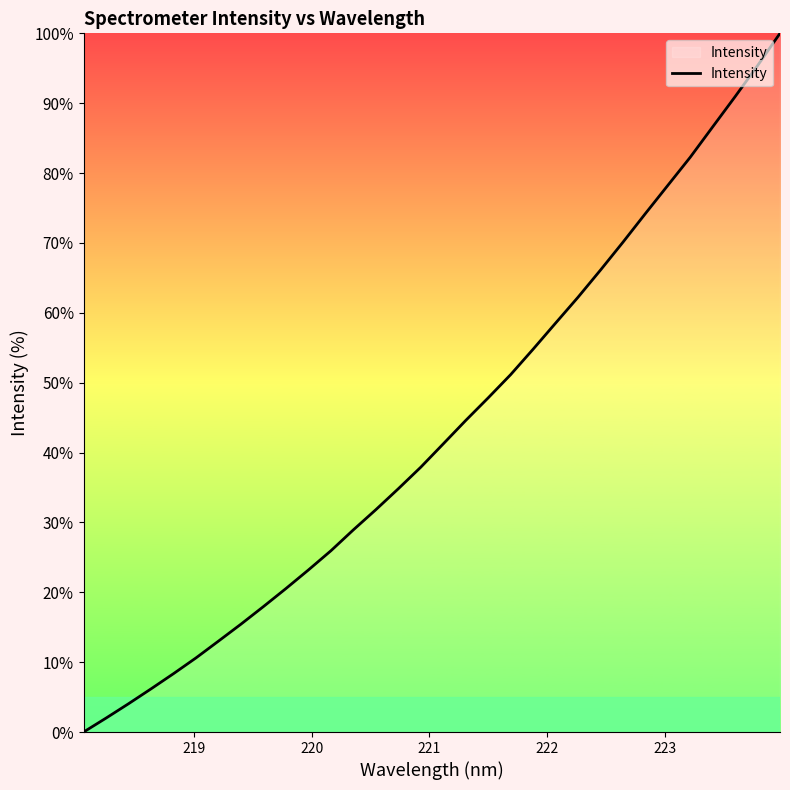

What is the greatest value displayed?

100.0